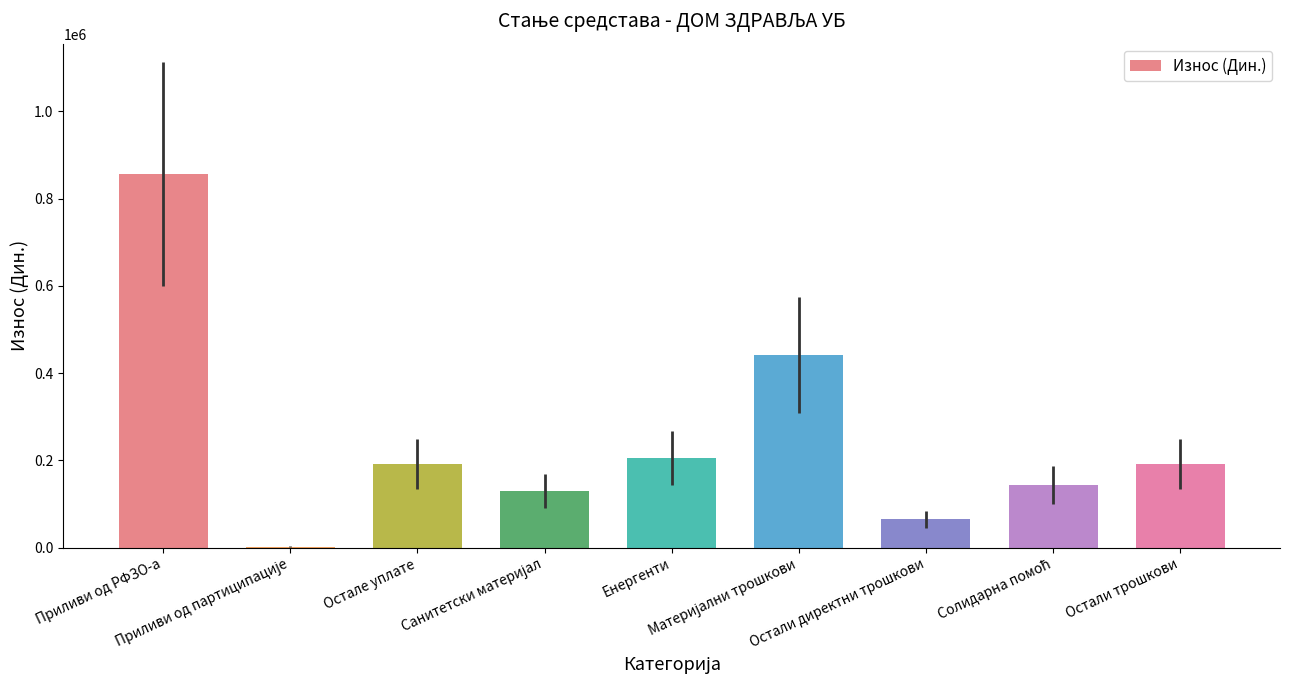

What is the maximum value shown in the chart?

855579.1